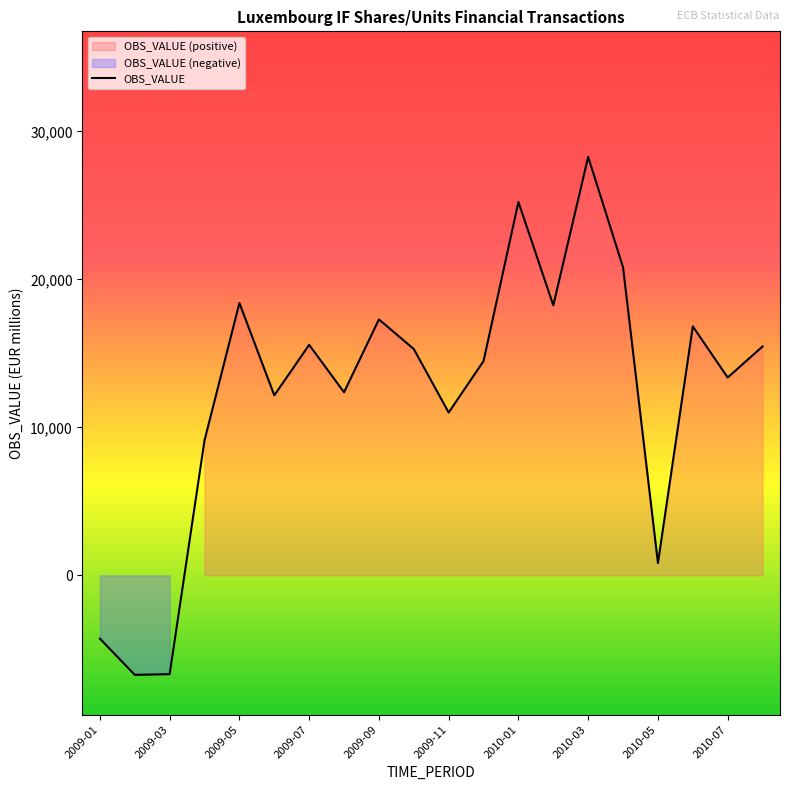

Count the number of categories in the chart.

20